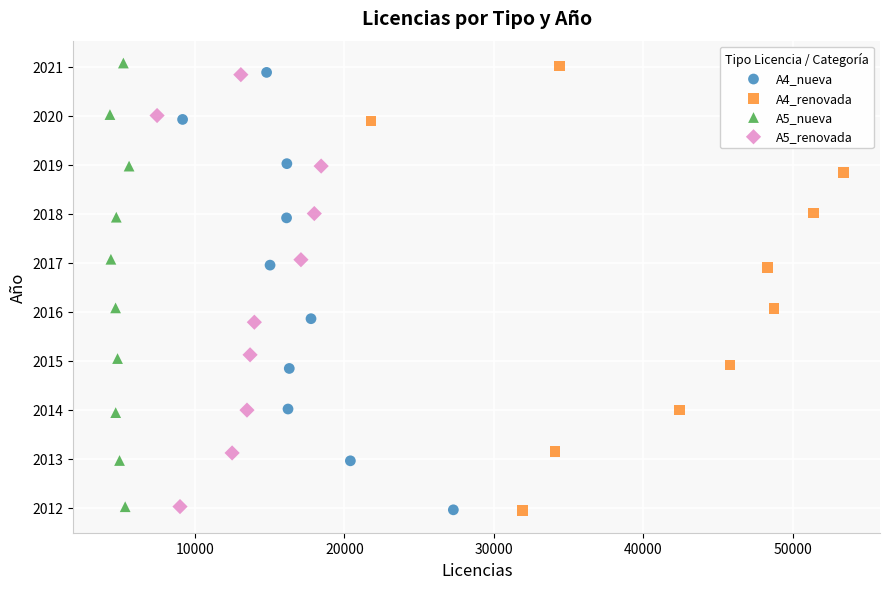

Which series has the widest spread of Y values?

A4_renovada